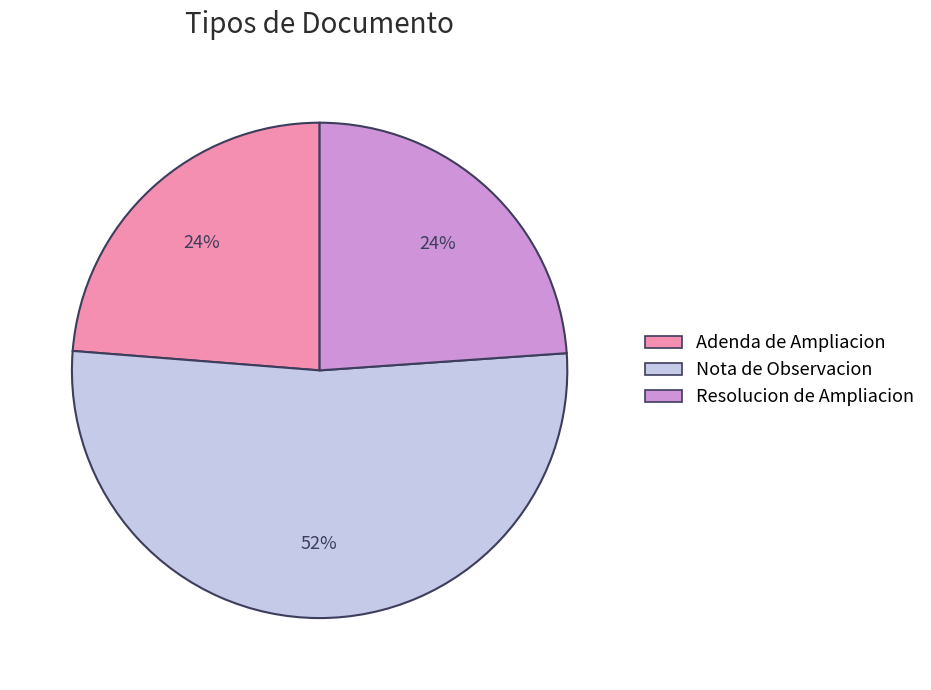

To the nearest percent, what portion does Adenda de Ampliacion represent?

24%